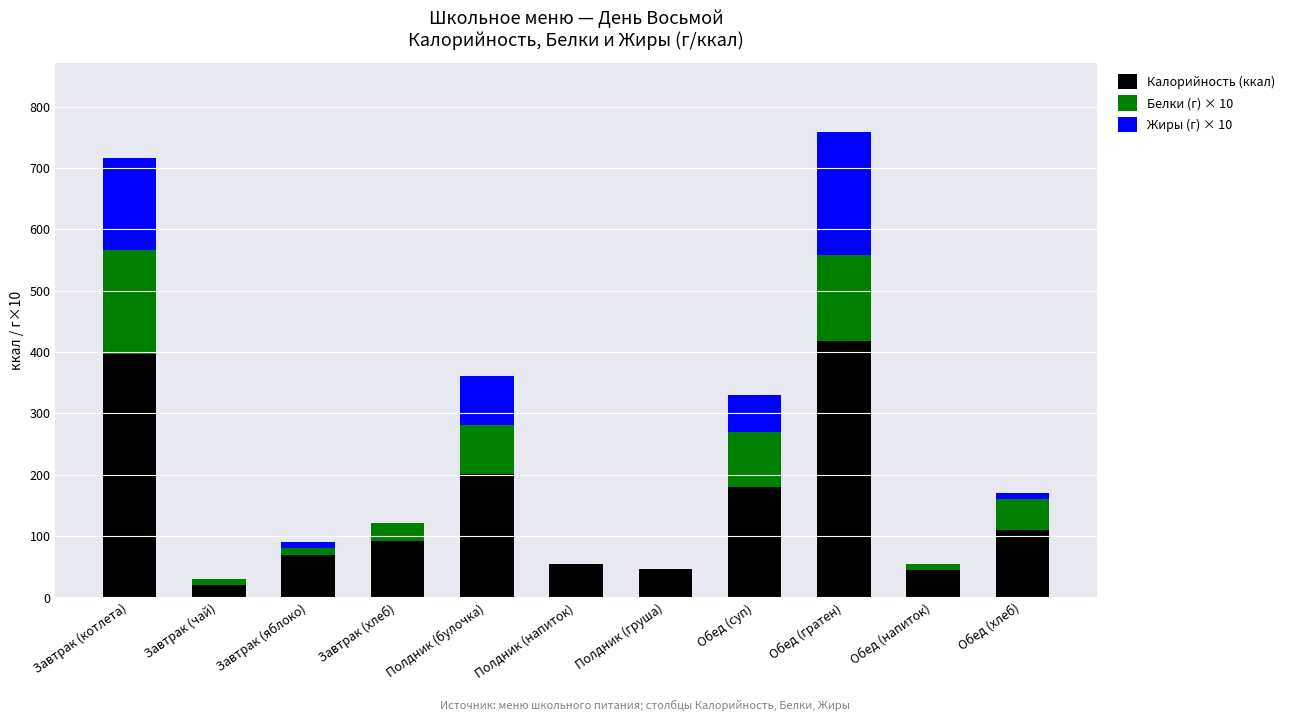

The Калорийность (ккал) series shows 108 at Полдник (булочка). True or false?

False